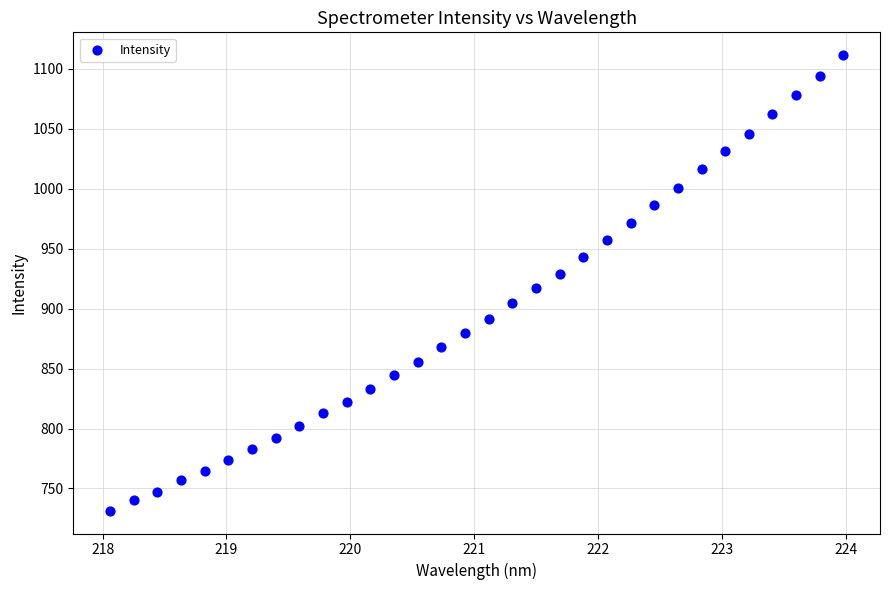

What is the range of X values (max minus min)?

5.9